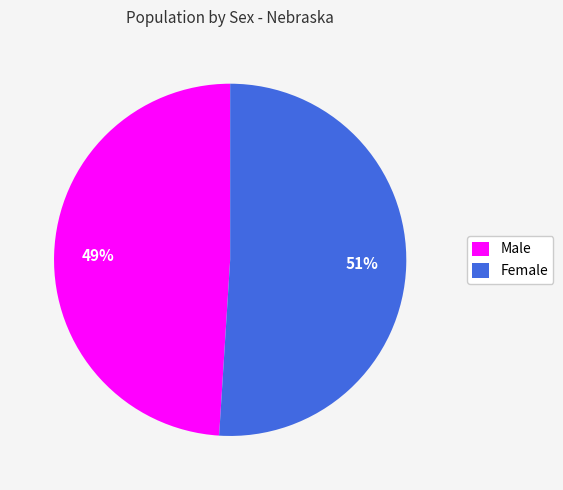

Count the number of slices in the pie.

2